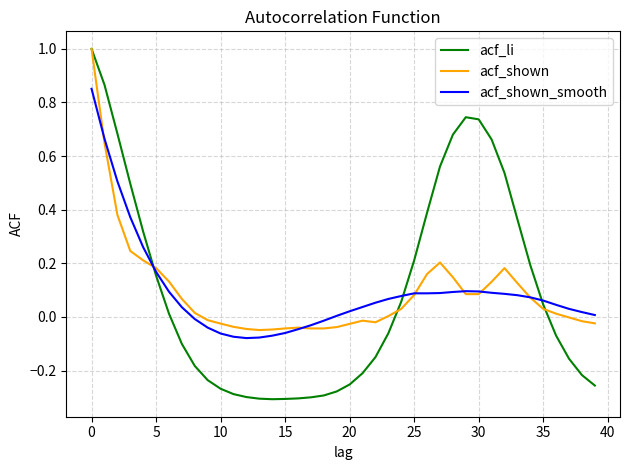

How many times do acf_li and acf_shown_smooth cross each other?

3